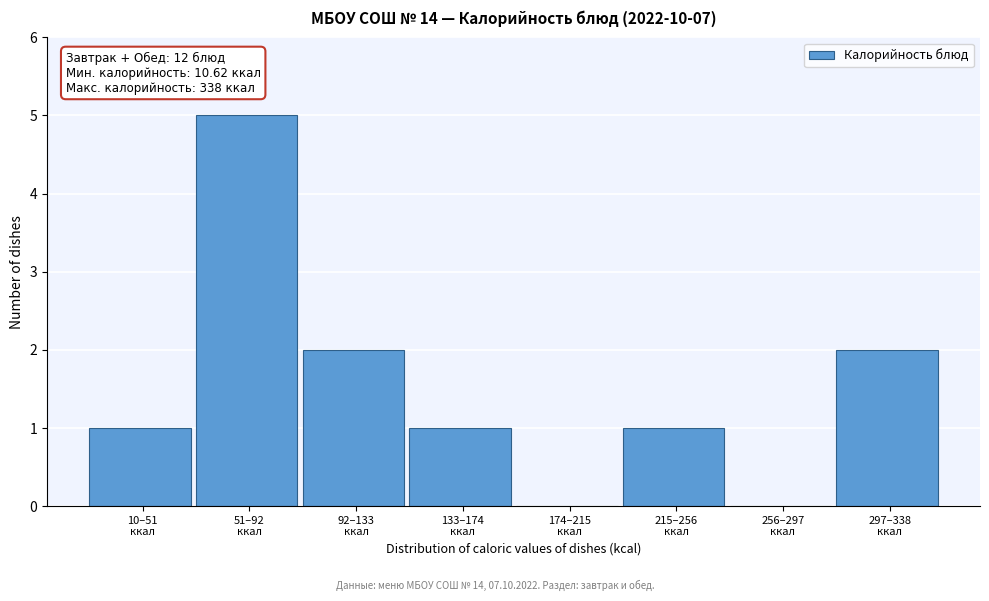

How many data points does each series have?

8